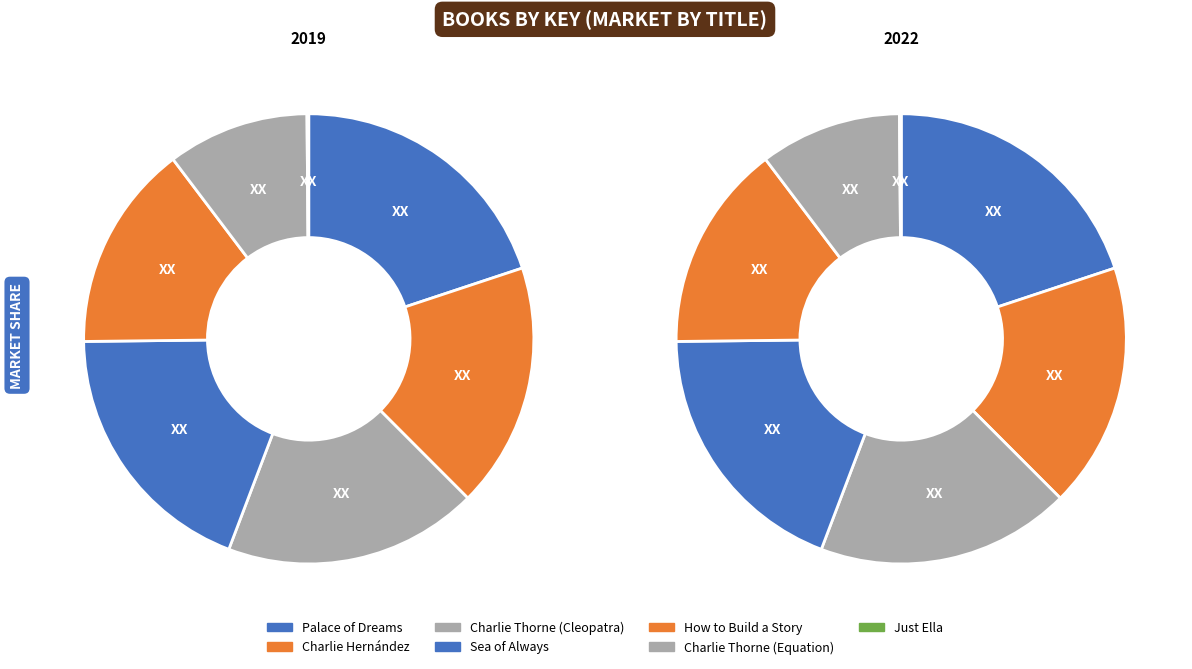

Count the number of slices in the pie.

7